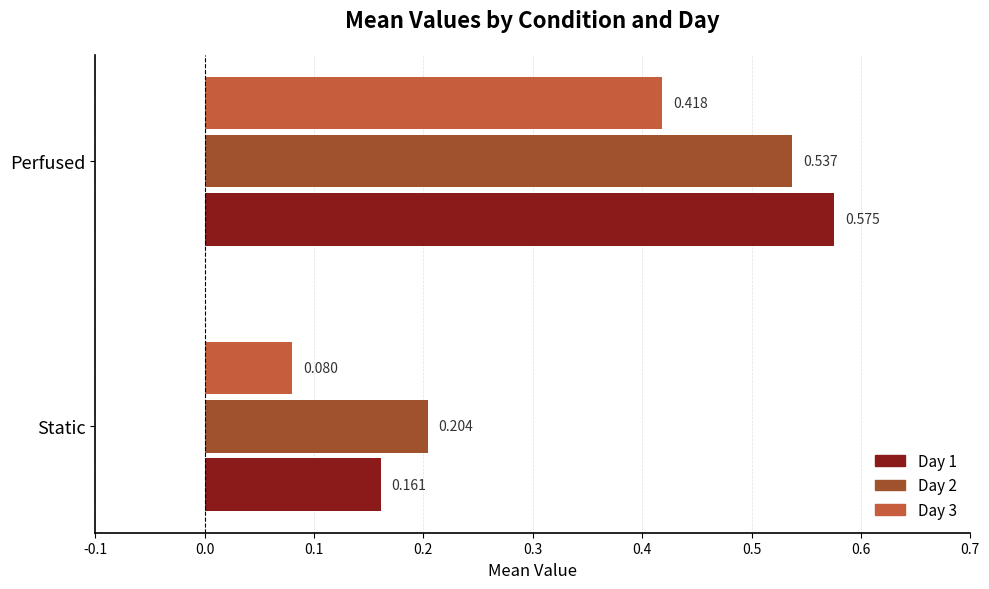

List the labels in order of Day 2 value, largest first.

Perfused, Static